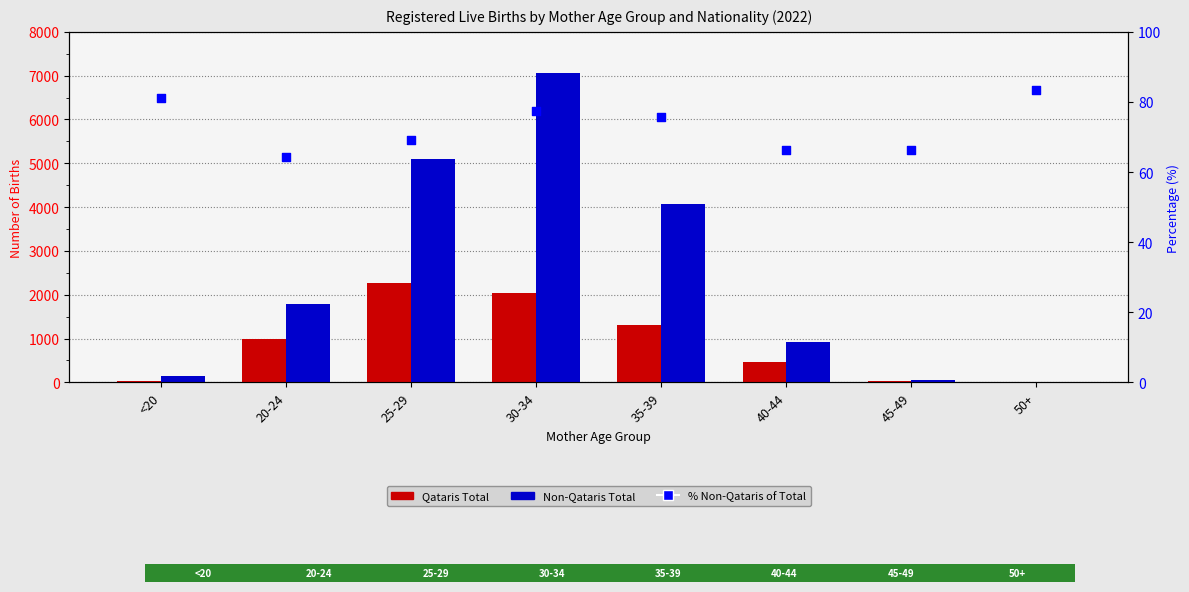

Which series has the largest total across all categories?

Non-Qataris Total